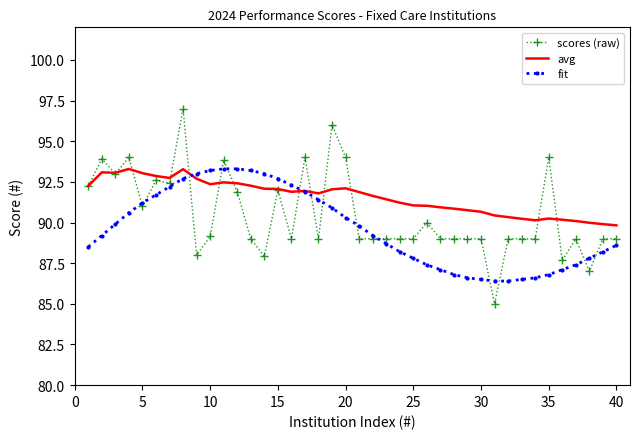

Which series has the largest total across all categories?

avg